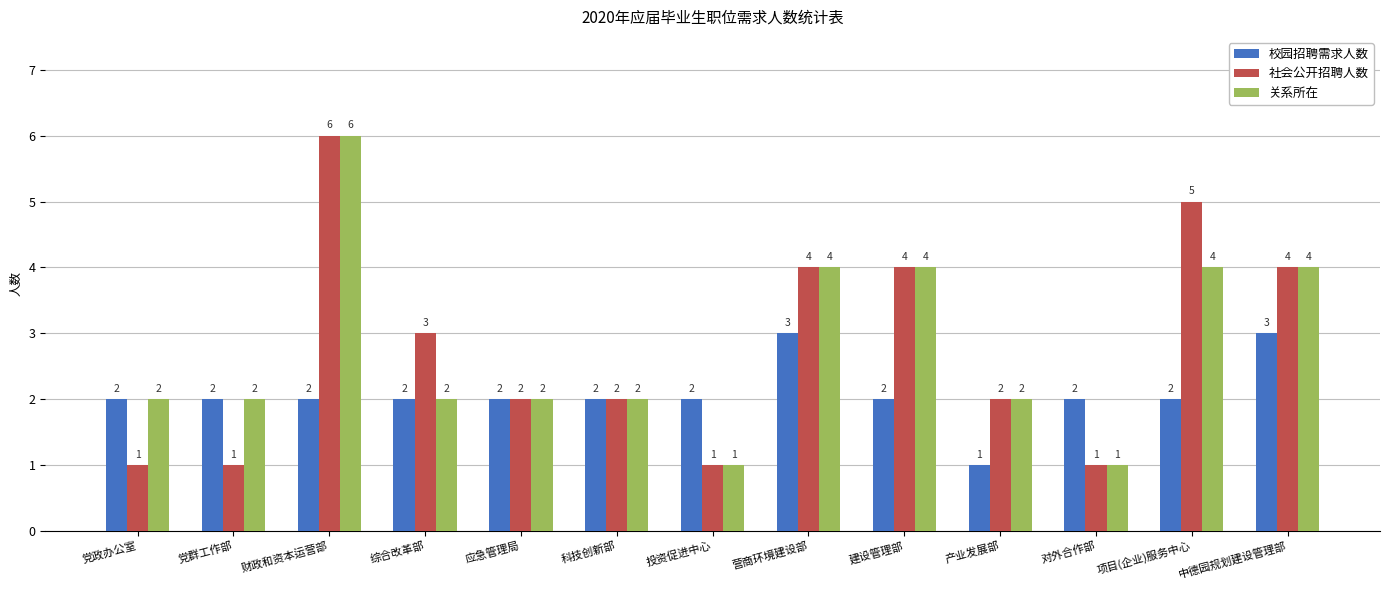

How many series are shown in this chart?

3